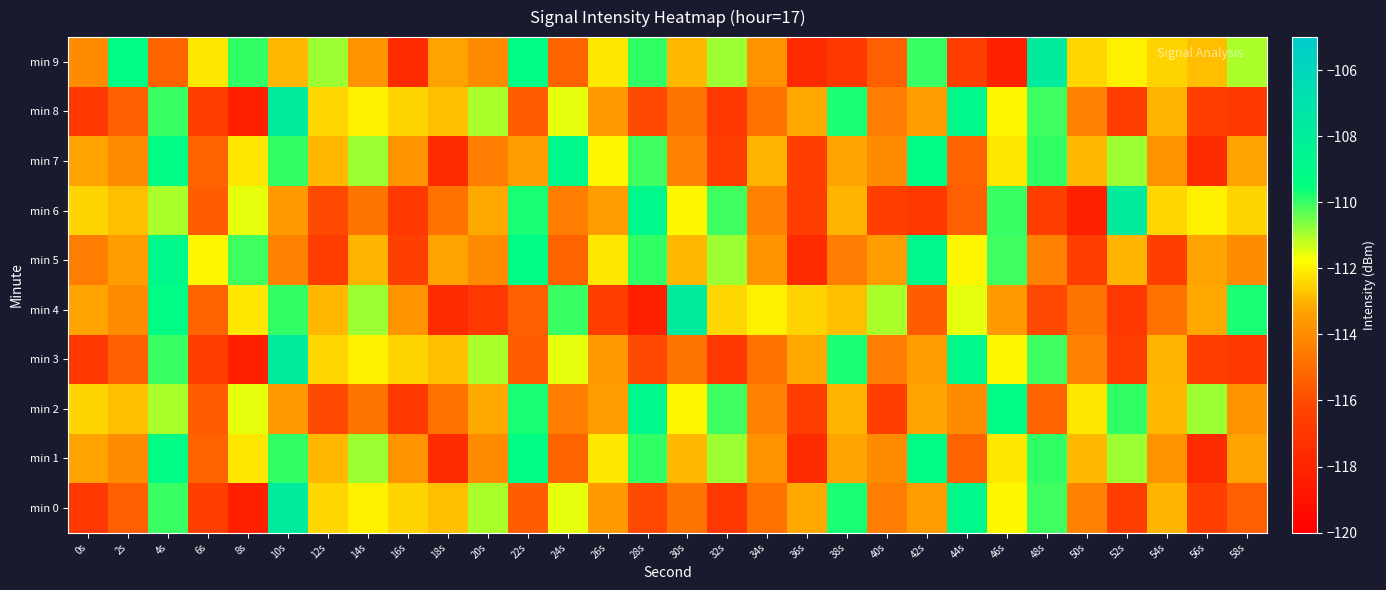

Which series has the widest spread of values?

min 0